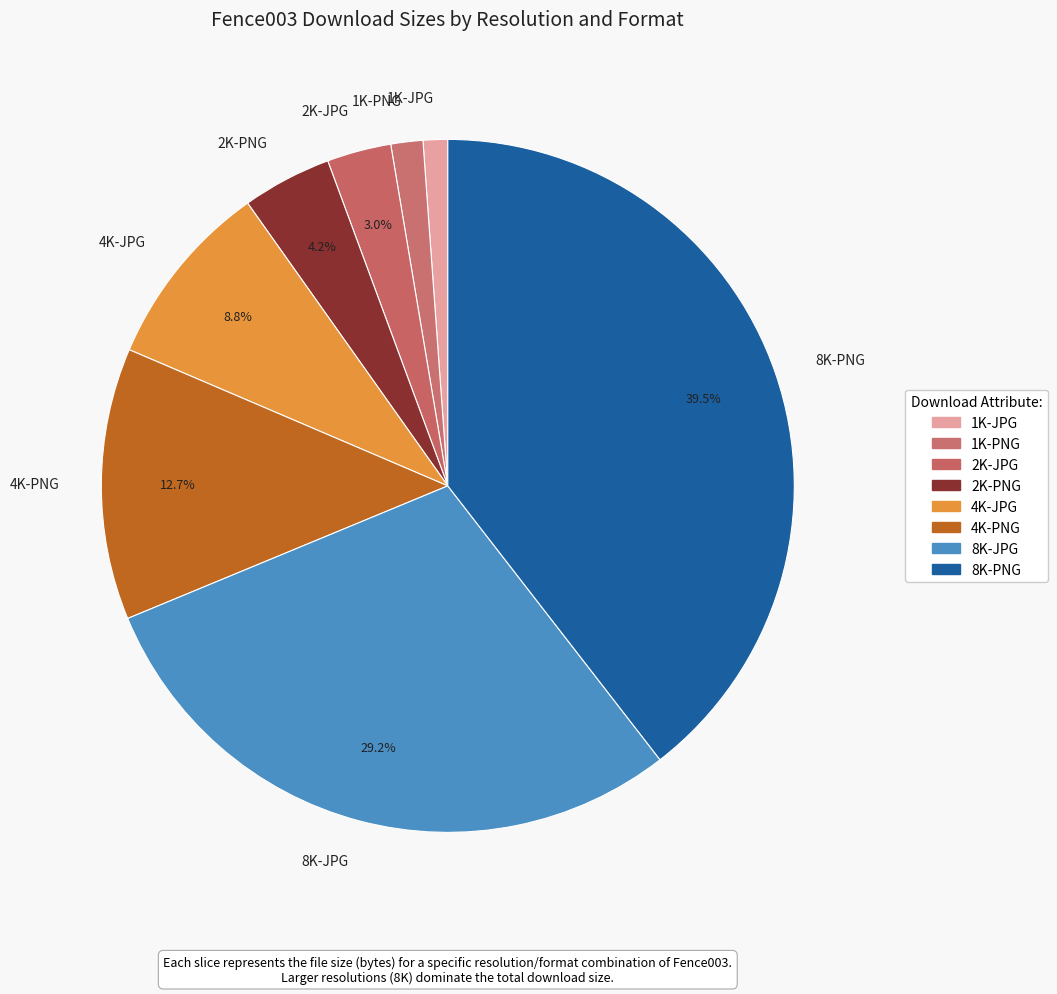

The 4K-PNG slice represents 1% of the pie. True or false?

False